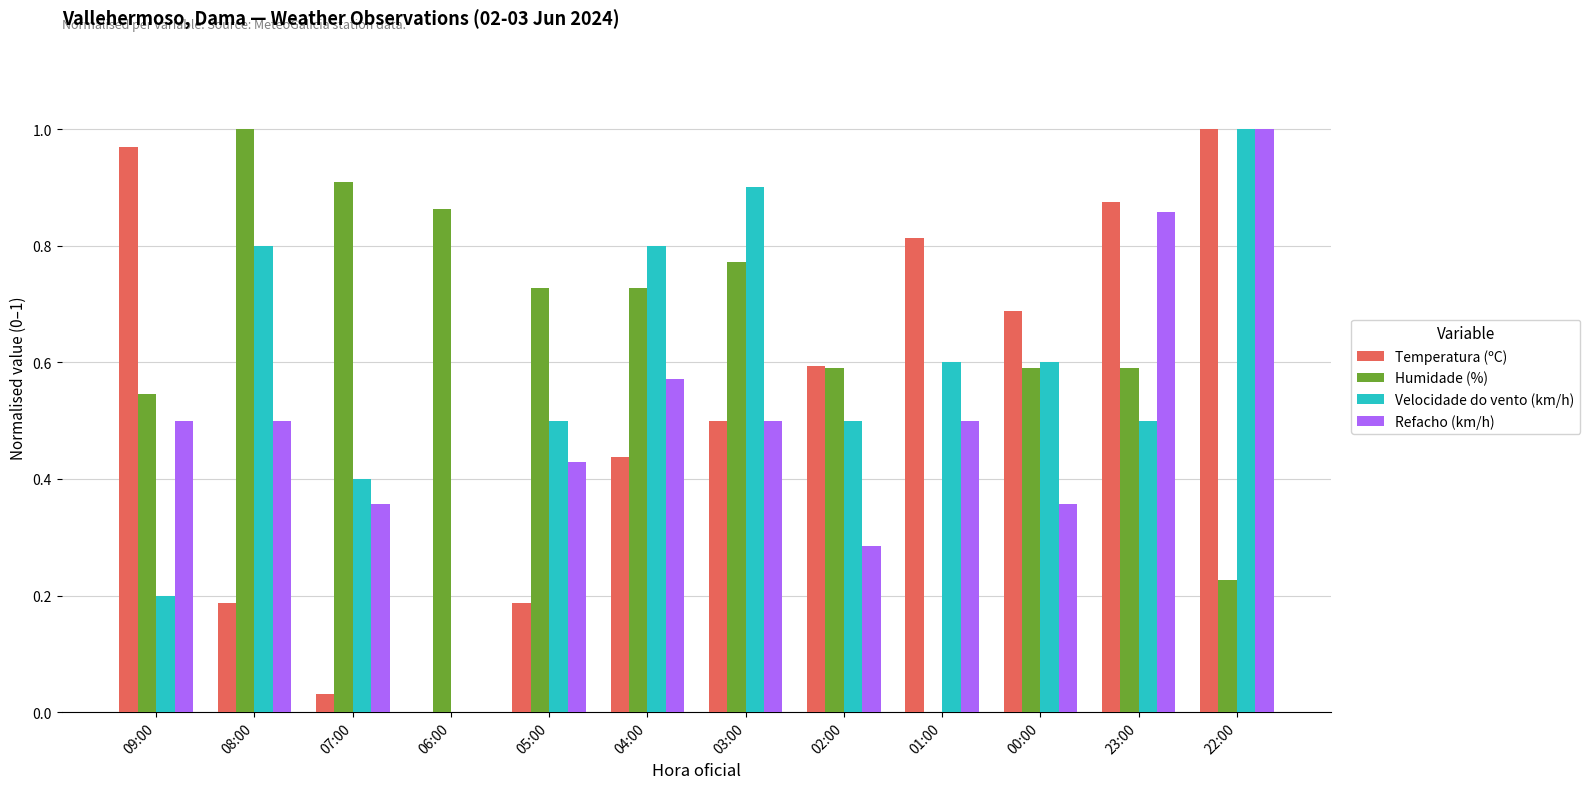

What is the sum of all Velocidade do vento (km/h) values?

6.8